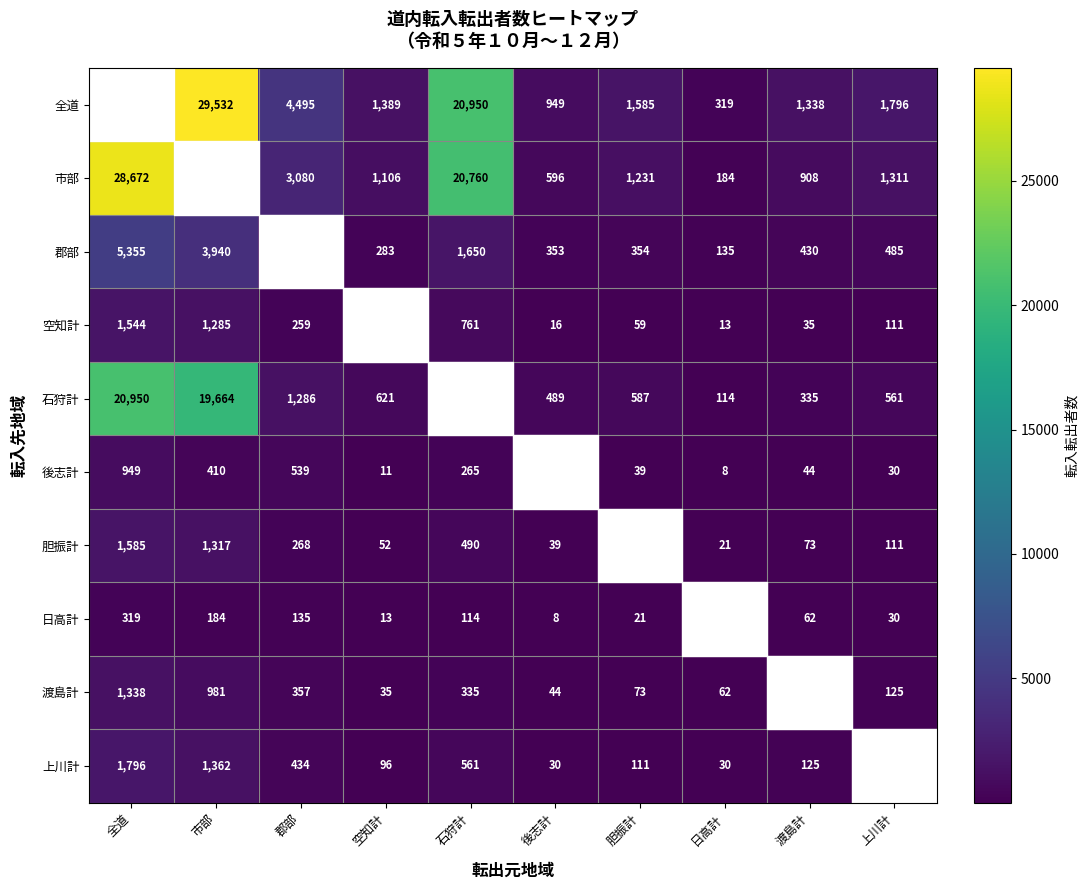

What is the difference between the 郡部 values at 全道 and 渡島計?

4925